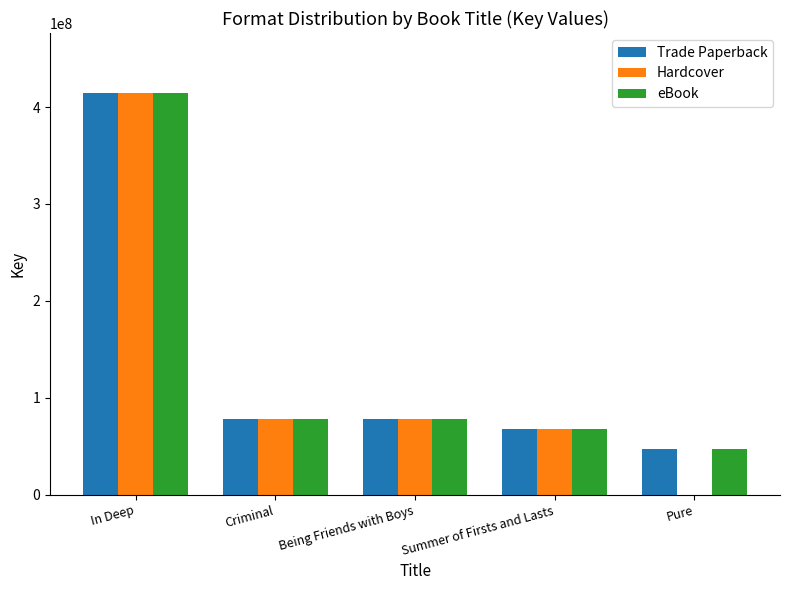

True or false: Trade Paperback has a value of 47048250 at Pure.

True